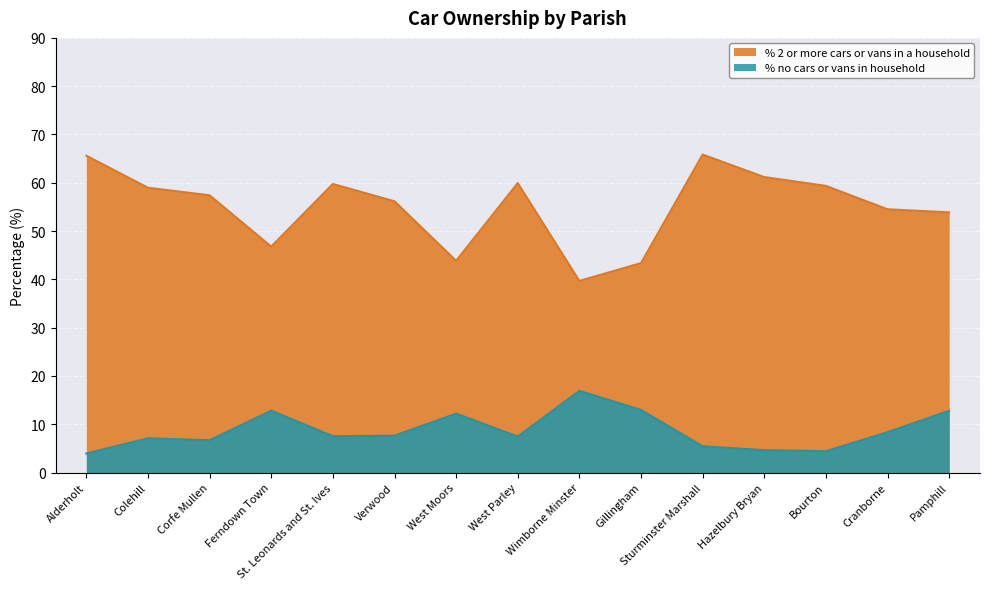

How many data points does each series have?

15